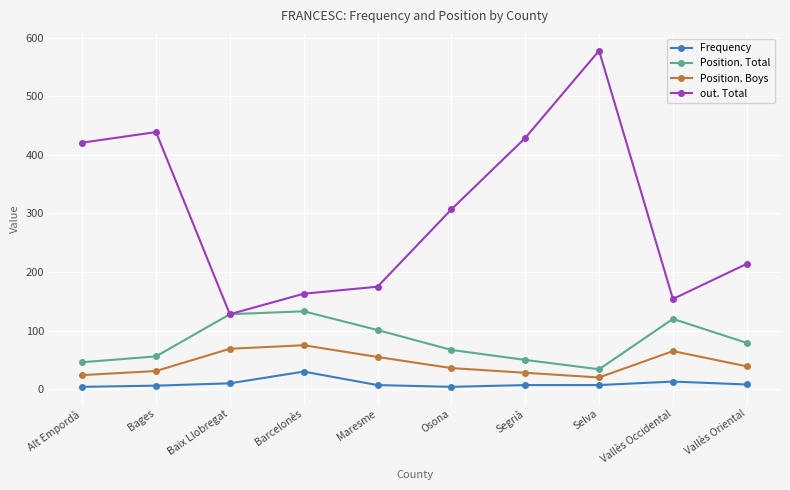

At how many categories does at least one series exceed 565?

1